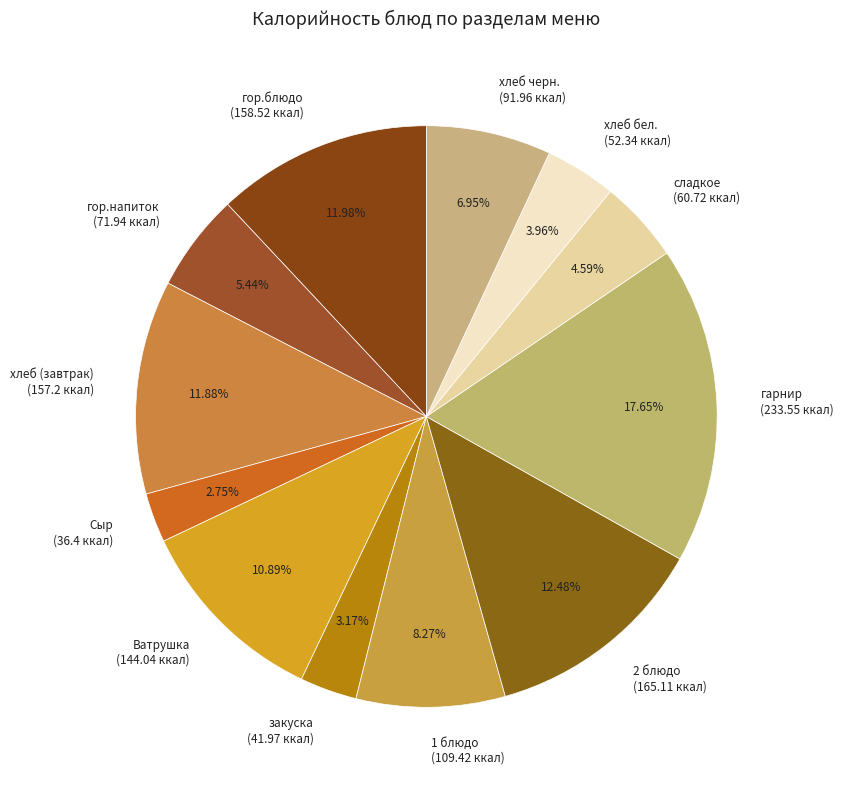

Is the sum of закуска (41.97 ккал) and сладкое (60.72 ккал) greater than half?

No